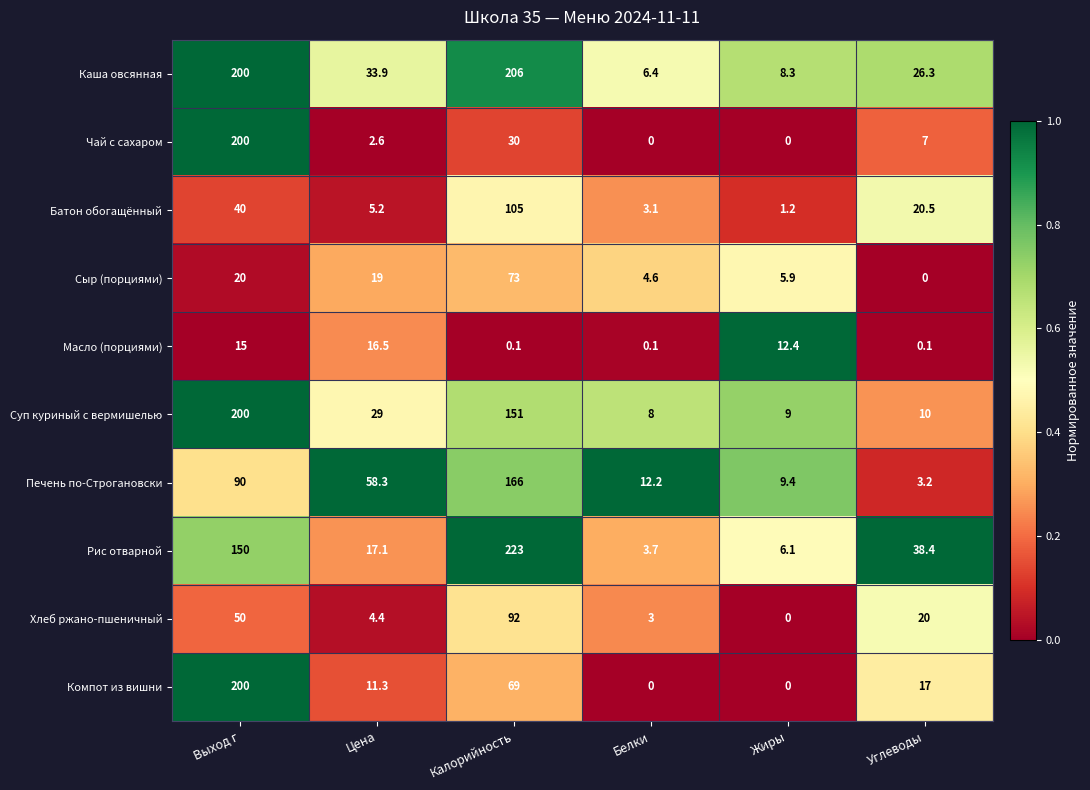

What is the total value across all series at Углеводы?

142.5